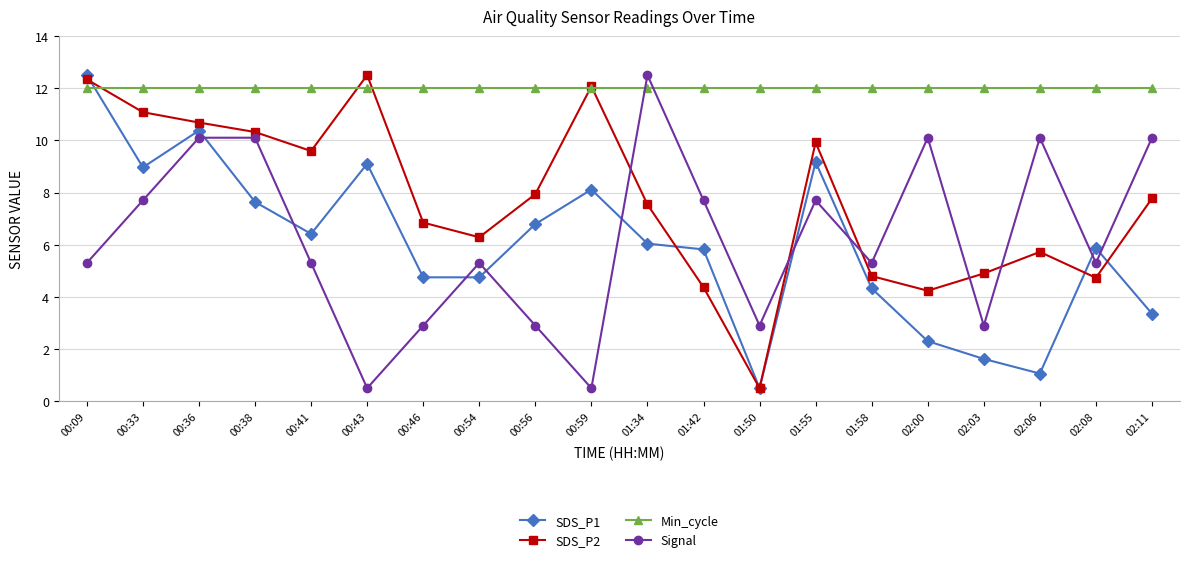

Which series has the largest total across all categories?

Min_cycle